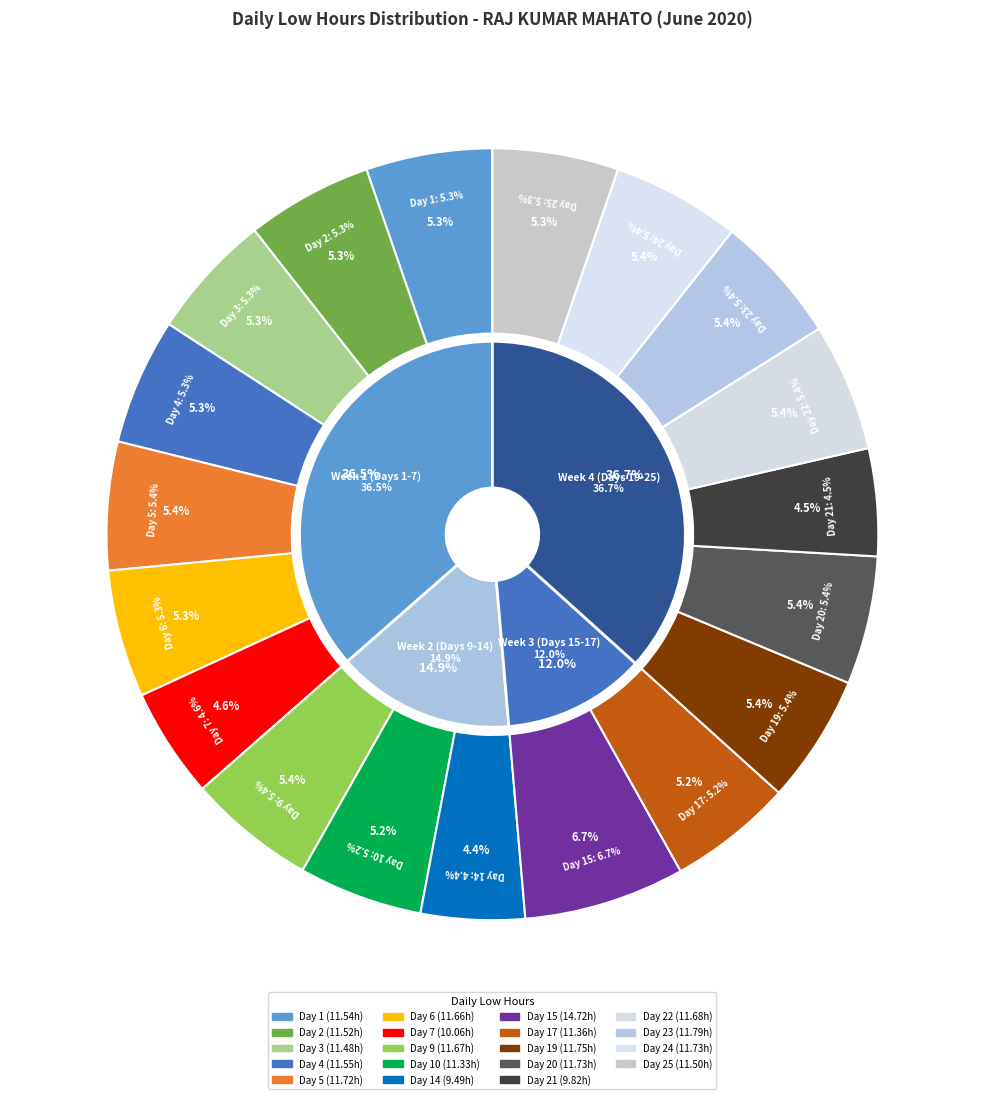

To the nearest percent, what is the difference between the Day 24 and Day 15 slice percentages?

1%